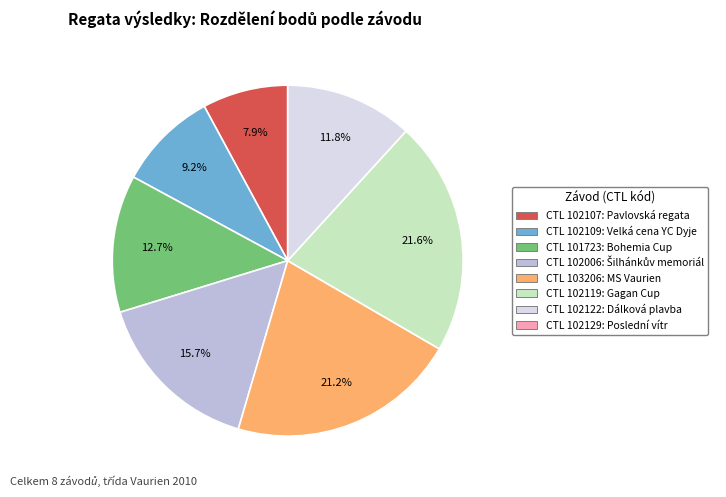

Is there a majority slice in this chart?

No